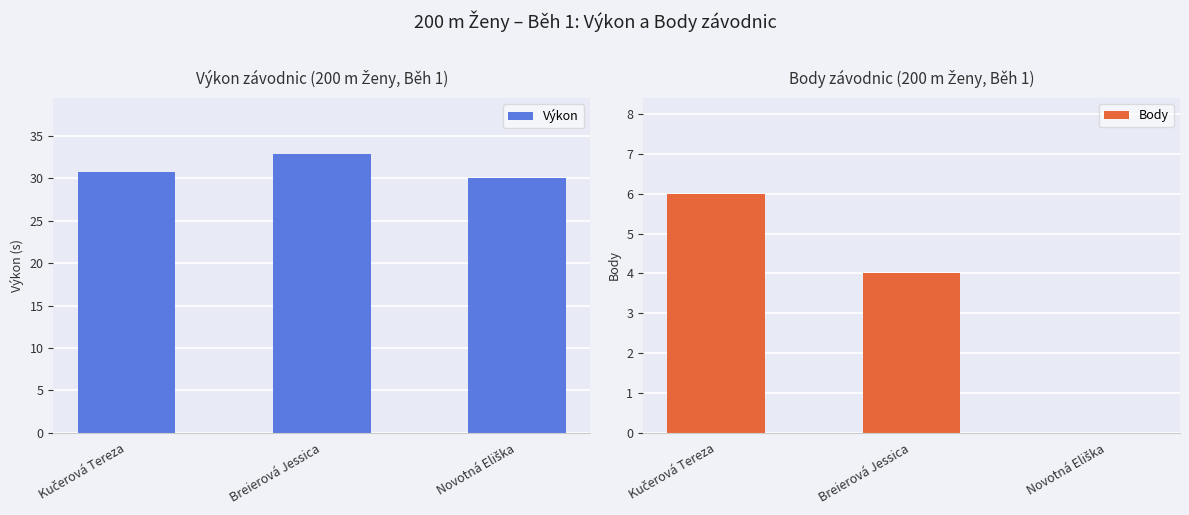

How many bars are there in each group?

2